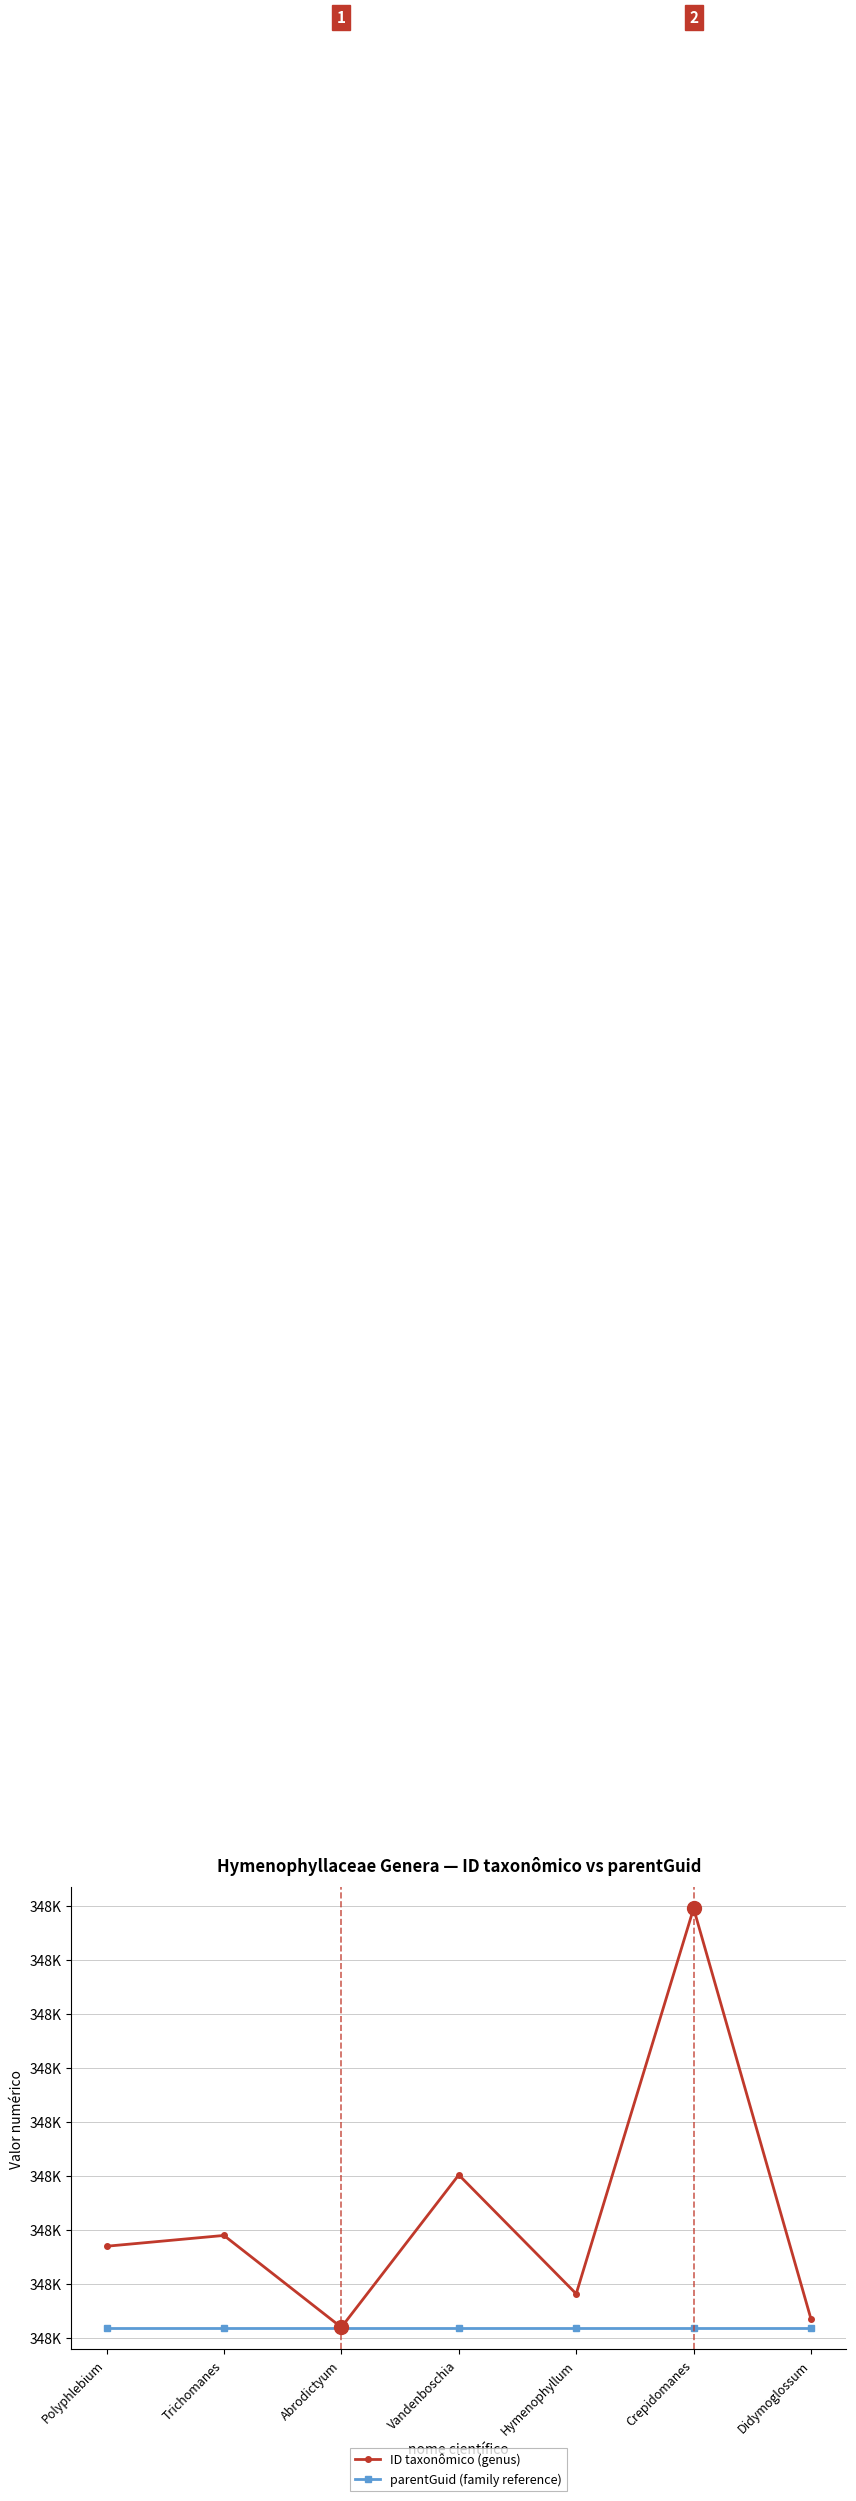

What is the difference between the maximum and second lowest values in the ID taxonômico (genus) series?

760